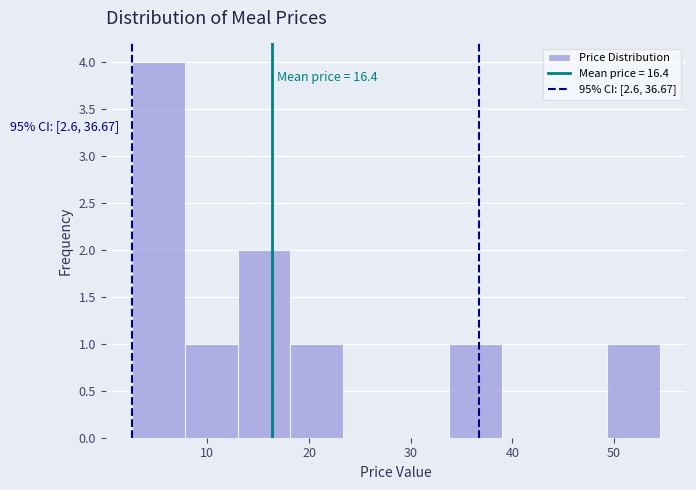

Which range on the x-axis has the tallest bar?

3 to 8